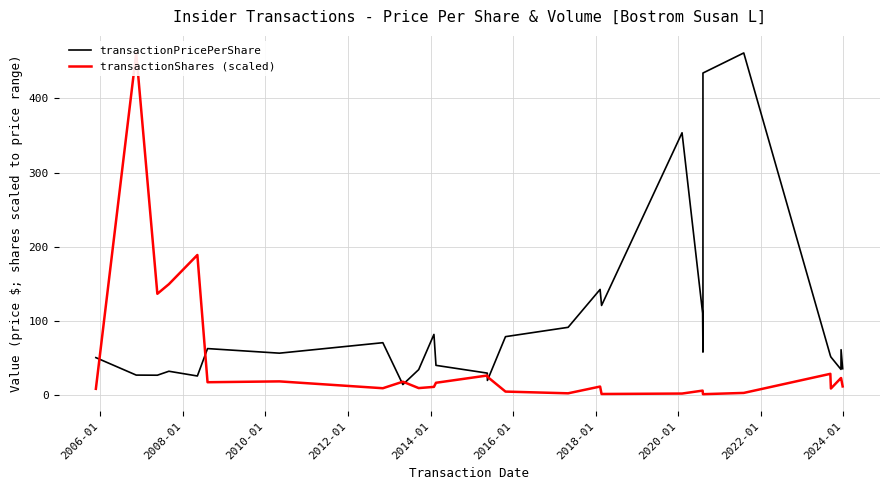

What is the difference between the maximum and minimum values in the transactionShares (scaled) series?

460.6